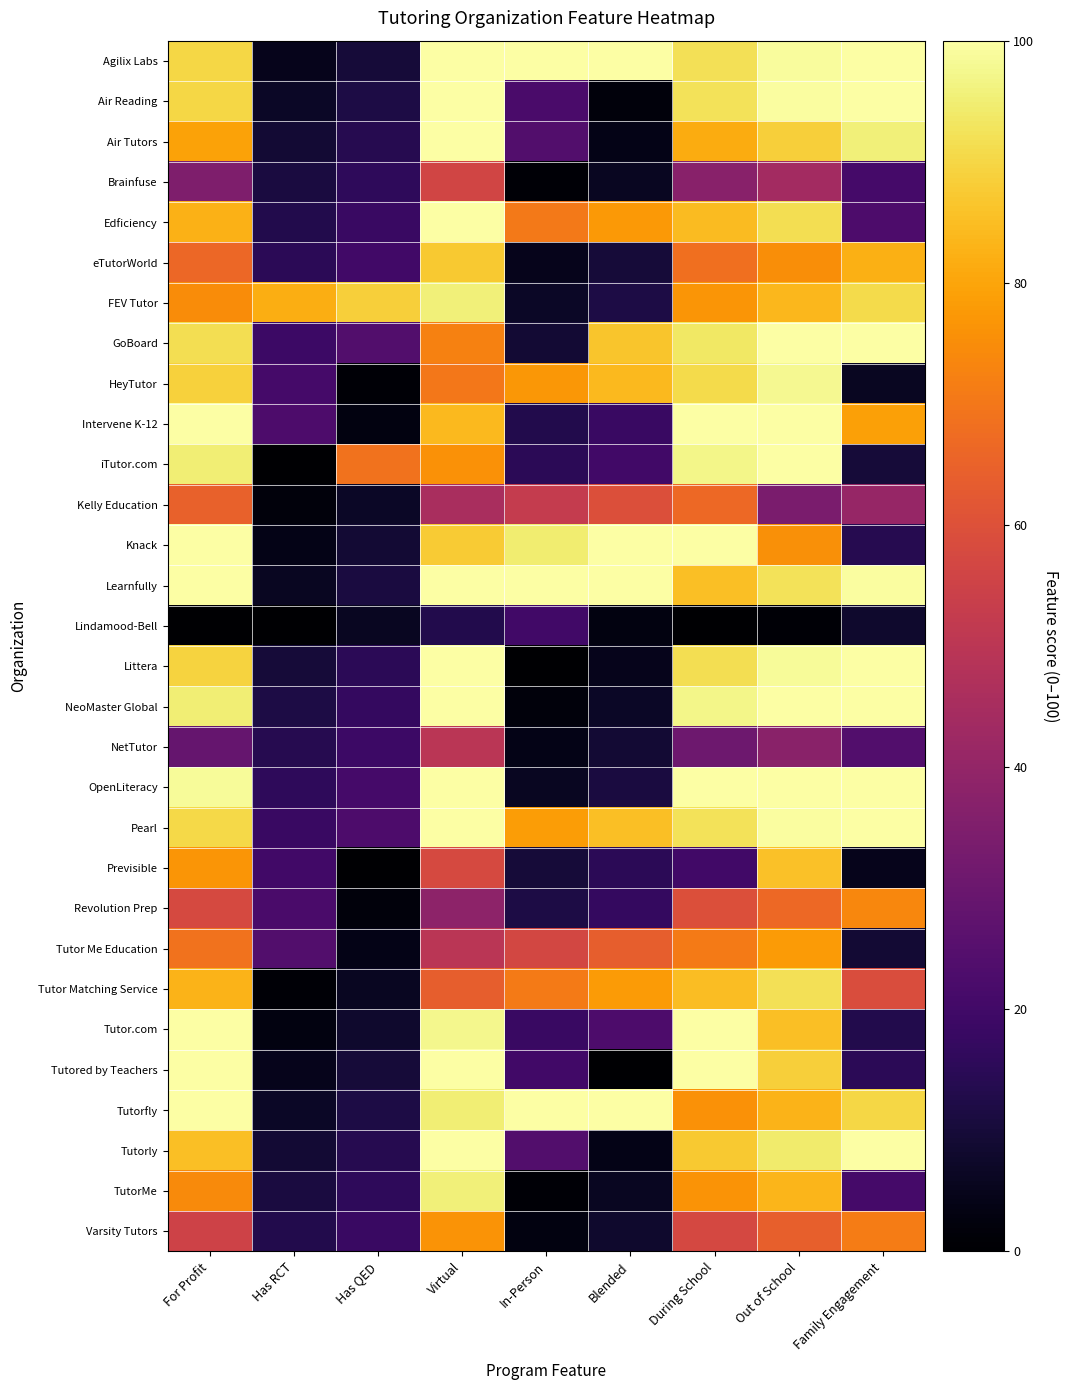

Rank the series at Virtual from lowest to highest value.

Lindamood-Bell, Revolution Prep, Kelly Education, NetTutor, Tutor Me Education, Brainfuse, Previsible, Tutor Matching Service, HeyTutor, GoBoard, iTutor.com, Varsity Tutors, Intervene K-12, eTutorWorld, Knack, Tutorfly, TutorMe, FEV Tutor, Tutor.com, Agilix Labs, Air Reading, Air Tutors, Edficiency, Learnfully, Littera, NeoMaster Global, OpenLiteracy, Pearl, Tutored by Teachers, Tutorly